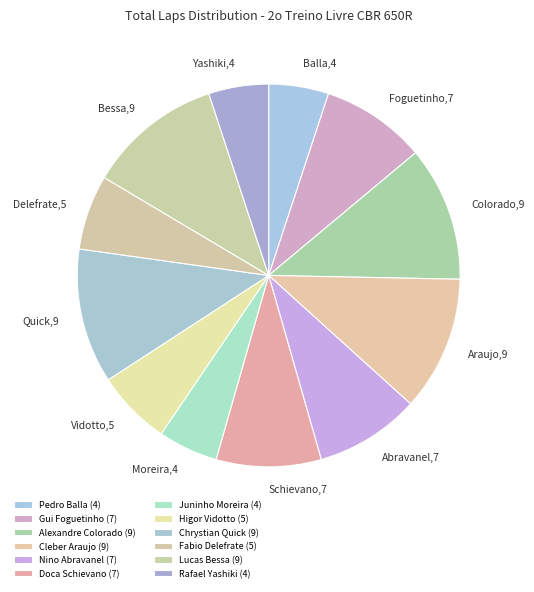

Which slice is the smallest?

Pedro Balla